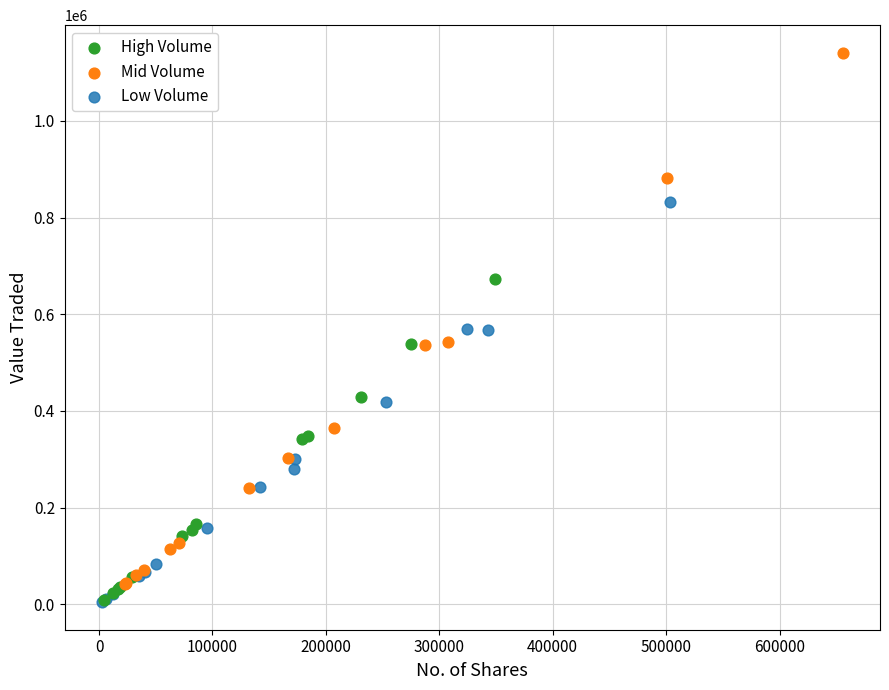

Which series has the widest spread of Y values?

Mid Volume